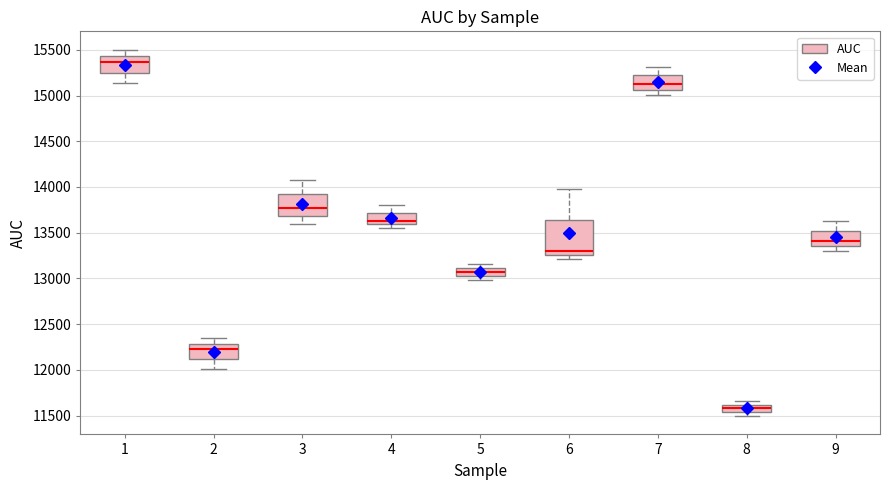

Which box has the lowest median line?

8